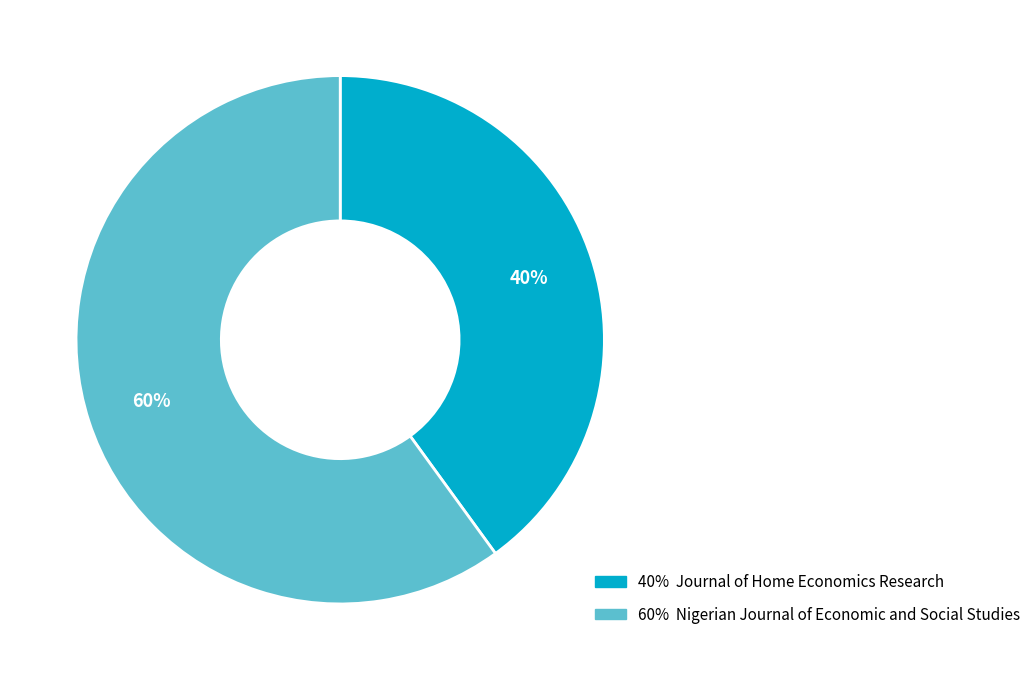

To the nearest percent, what is the difference between the largest and smallest slice percentages?

20%